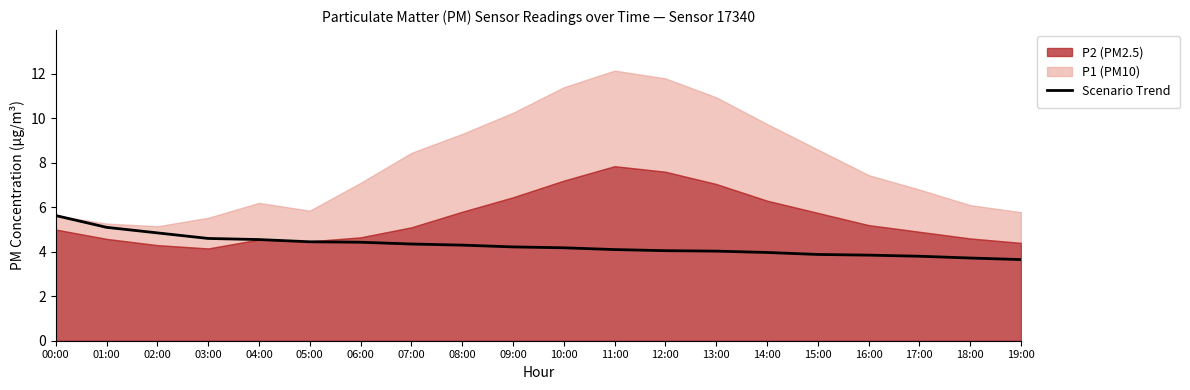

Is it true that the value at 12:00 is 6.1?

False